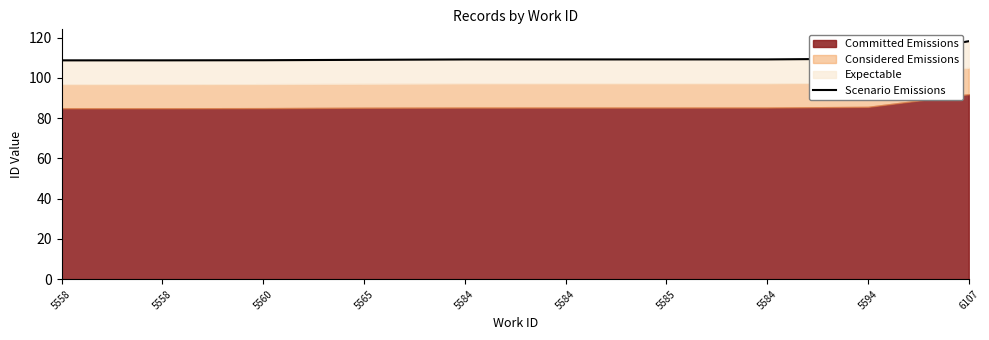

What is the sum of all values?

1099.3